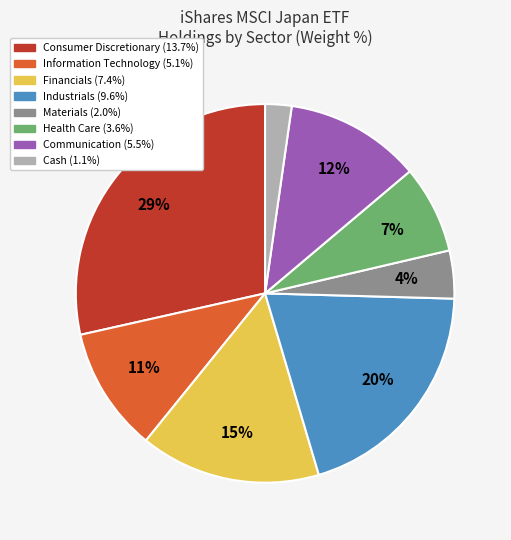

To the nearest percent, what is the average slice percentage?

12%